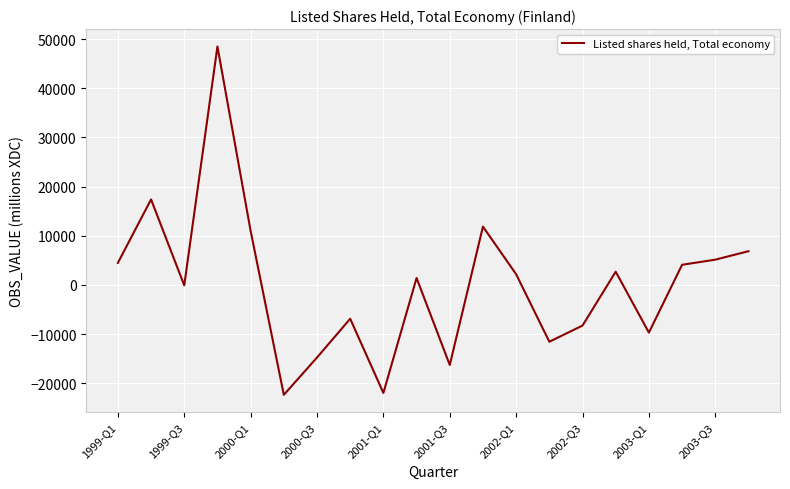

What is the smallest value displayed?

-22355